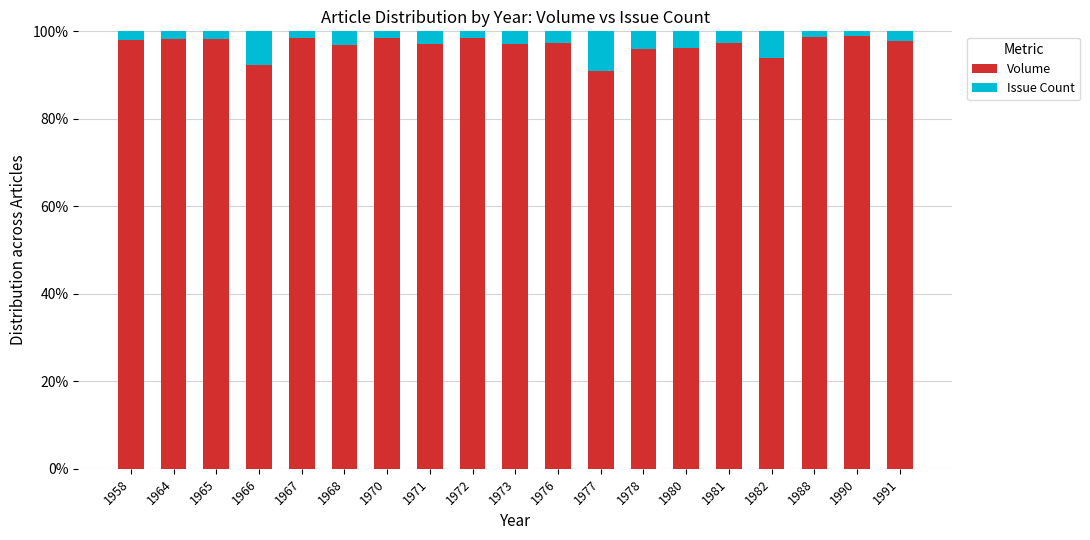

How many bars are there in total?

19